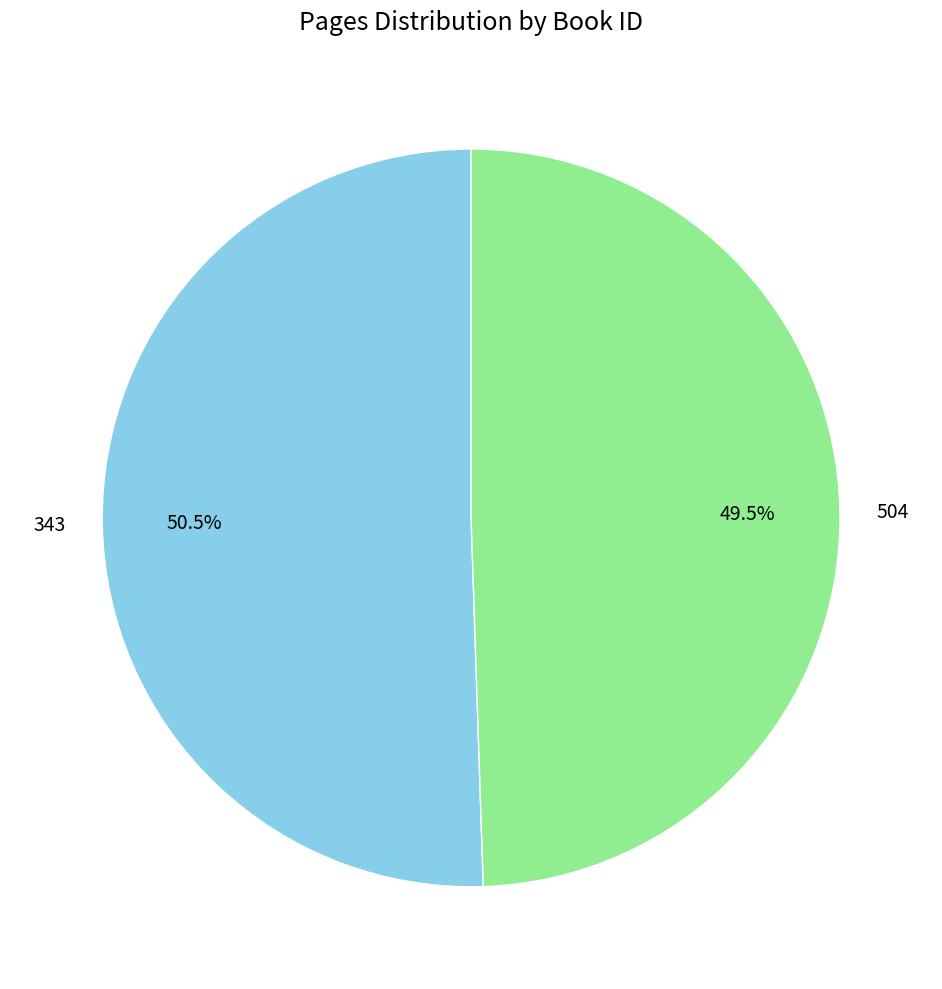

What is the smallest slice in the pie chart?

504